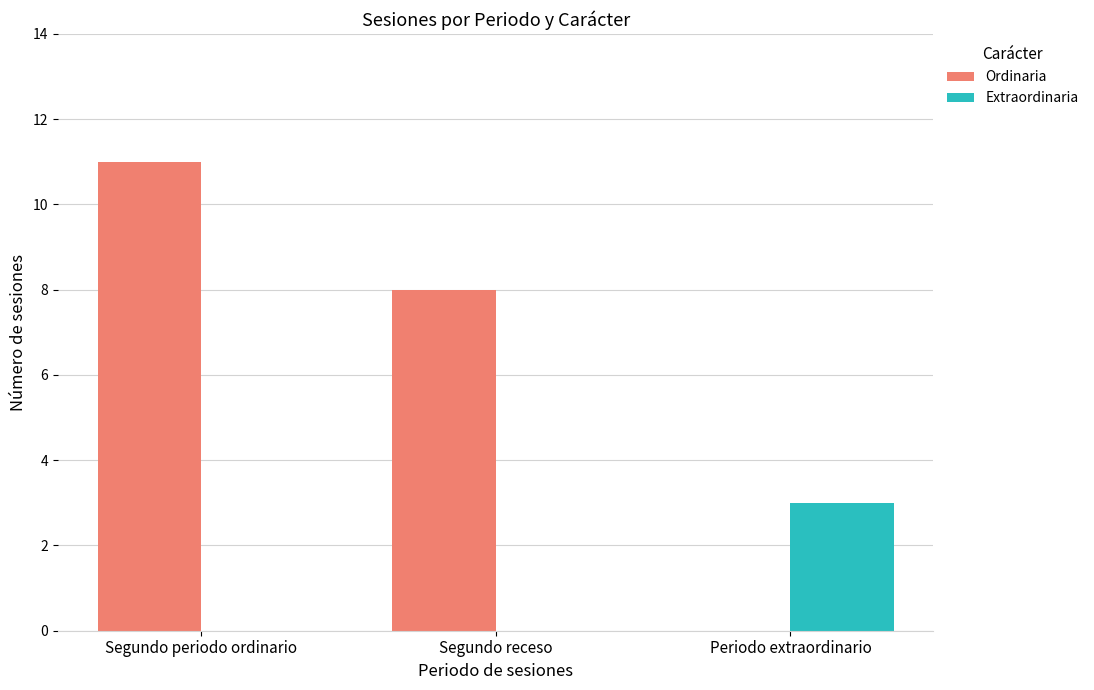

How many groups of bars are there?

3